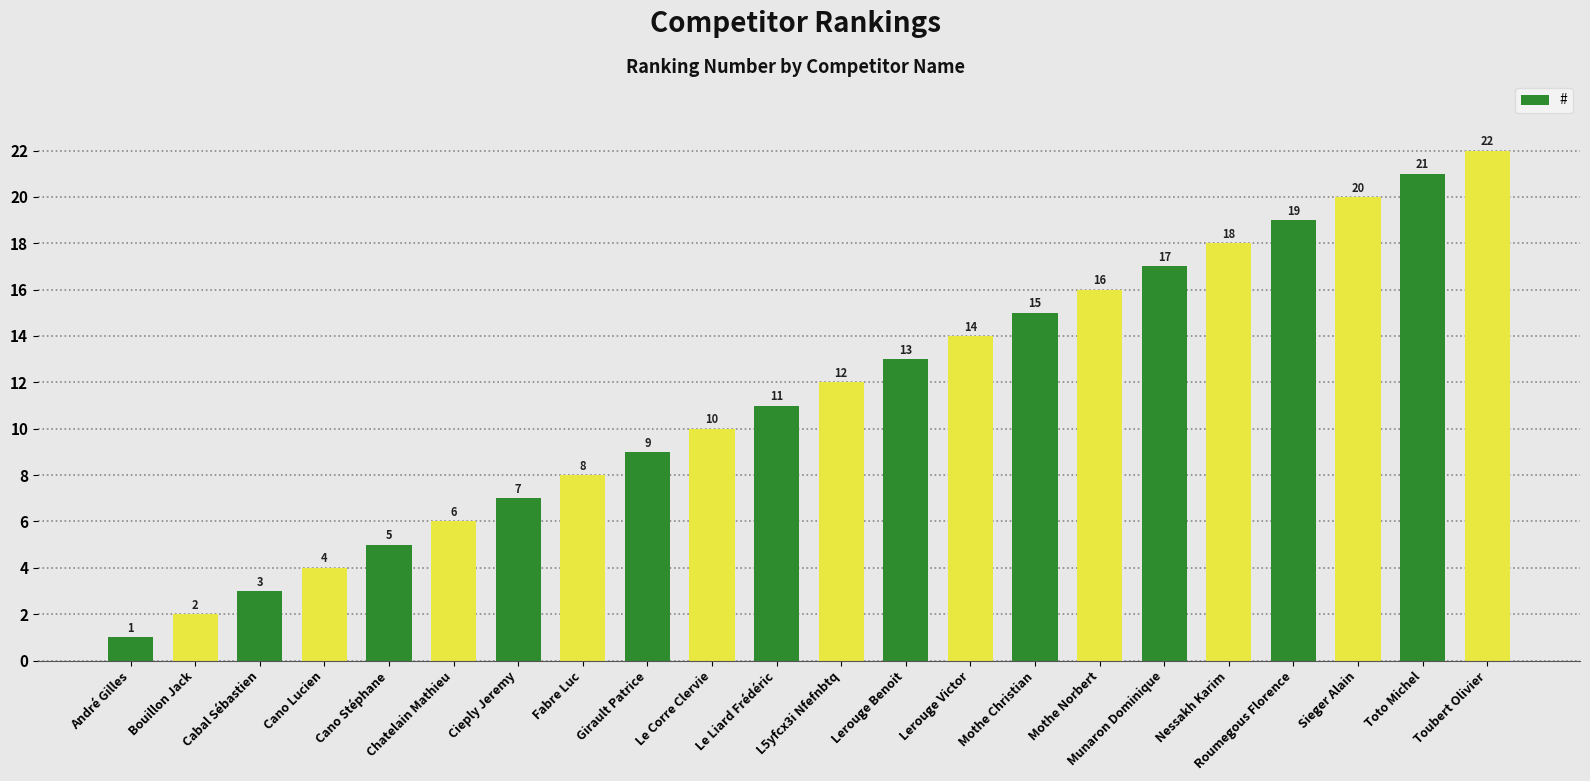

Which has a higher value, Chatelain Mathieu or Cano Lucien?

Chatelain Mathieu